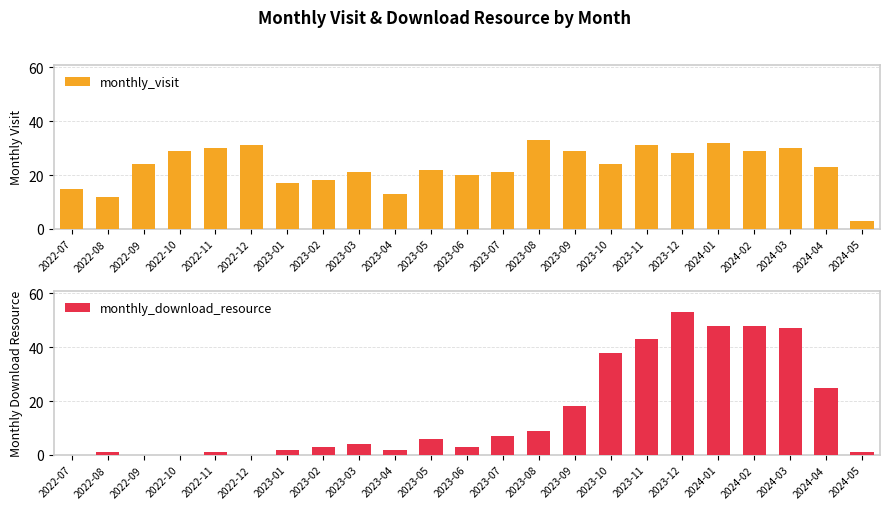

The value of monthly_download_resource at 2023-08 is 15. True or false?

False